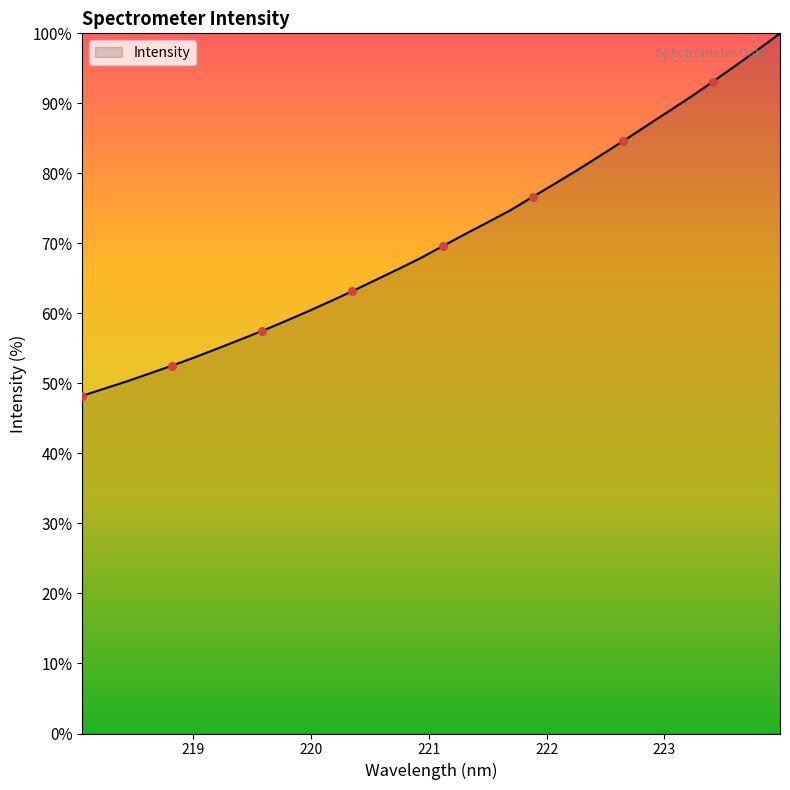

What is the maximum value shown in the chart?

100.0